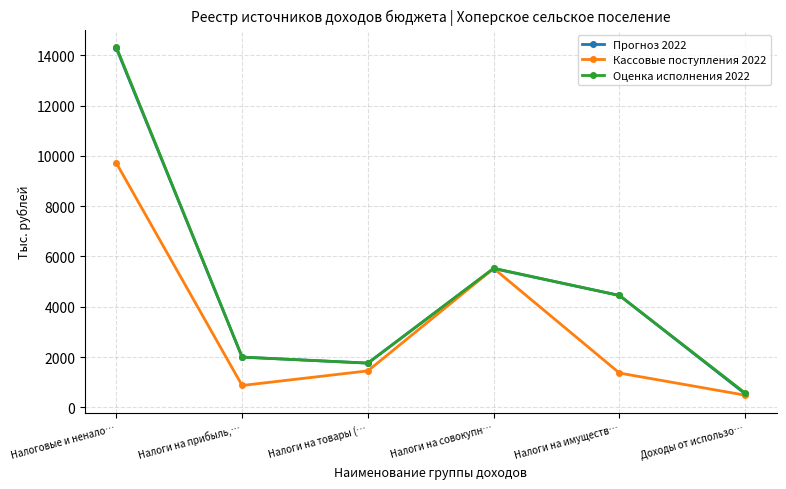

At which category does the chart reach its minimum across all series?

Доходы от использо…